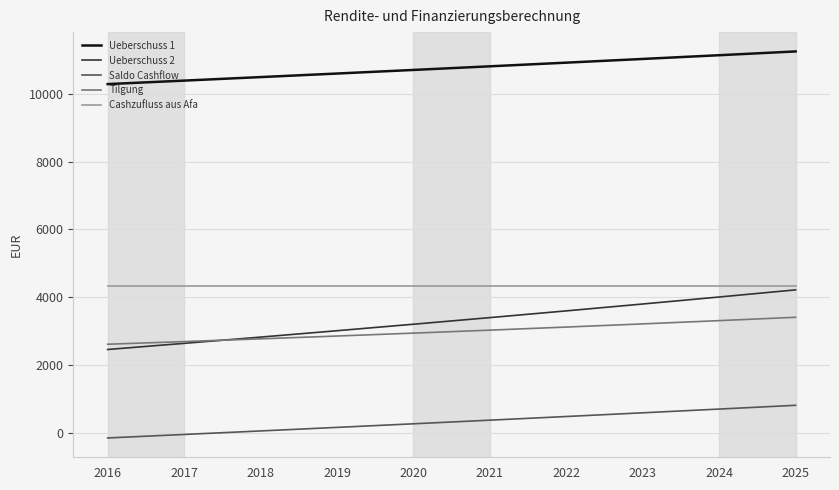

The value of Ueberschuss 2 at 2020 is 3200.2. True or false?

True